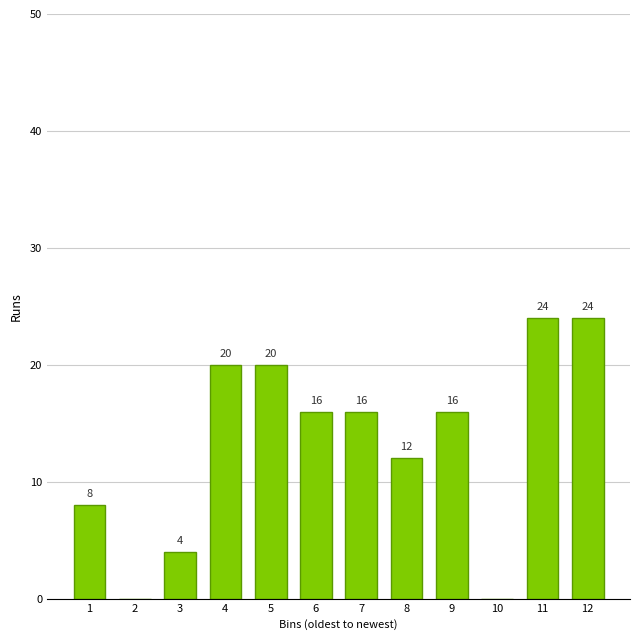

Reading right to left, what are all the values shown in this chart?

12=24	11=24	10=0	9=16	8=12	7=16	6=16	5=20	4=20	3=4	2=0	1=8